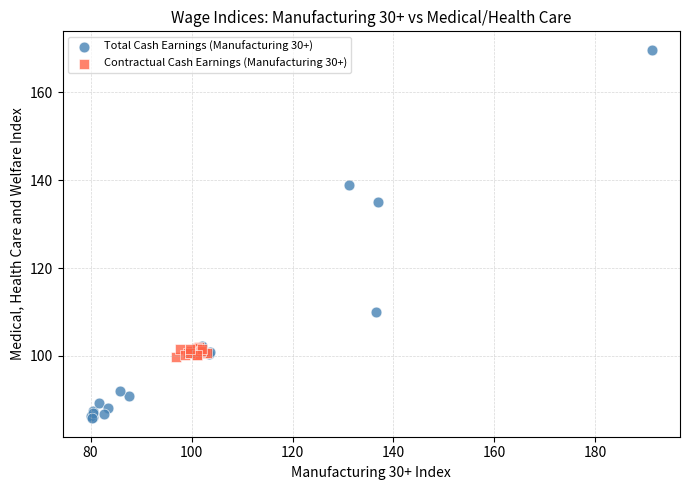

Which series contains the highest Y value?

Total Cash Earnings (Manufacturing 30+)